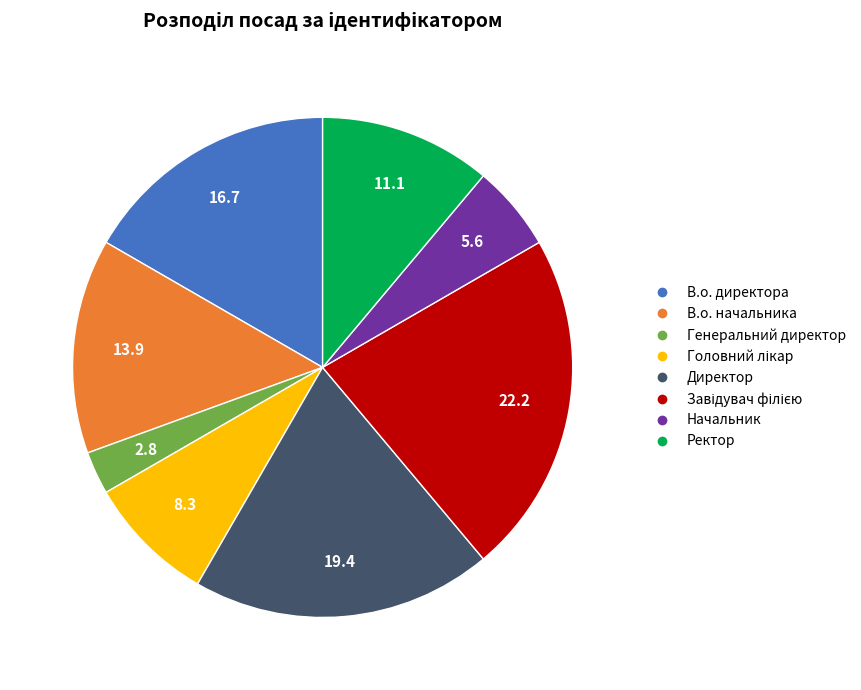

How many segments does this pie chart have?

8